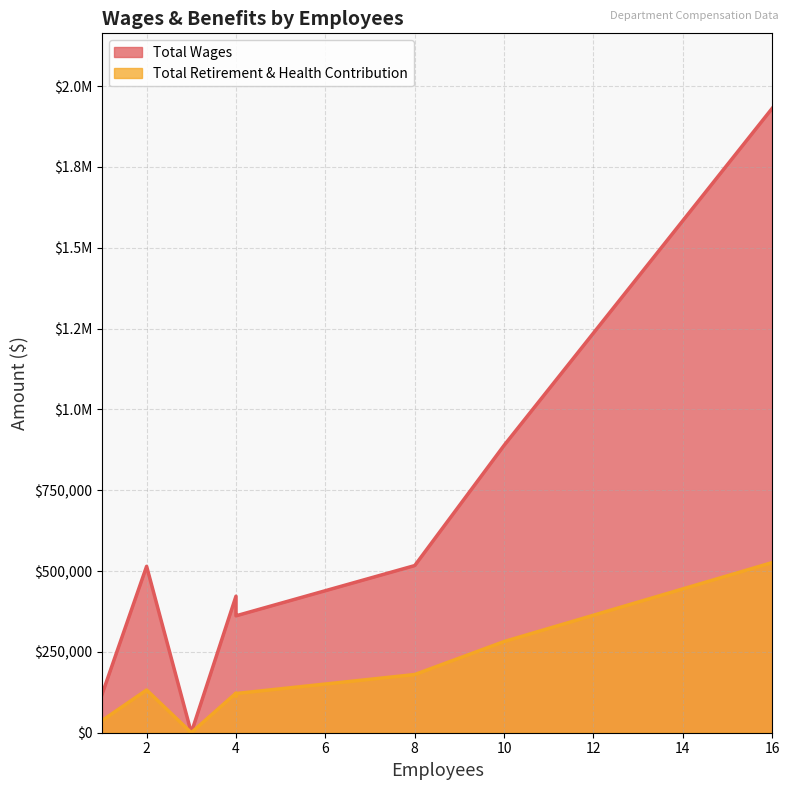

What is the sum of the Total Wages values at 1 and 2?

632049